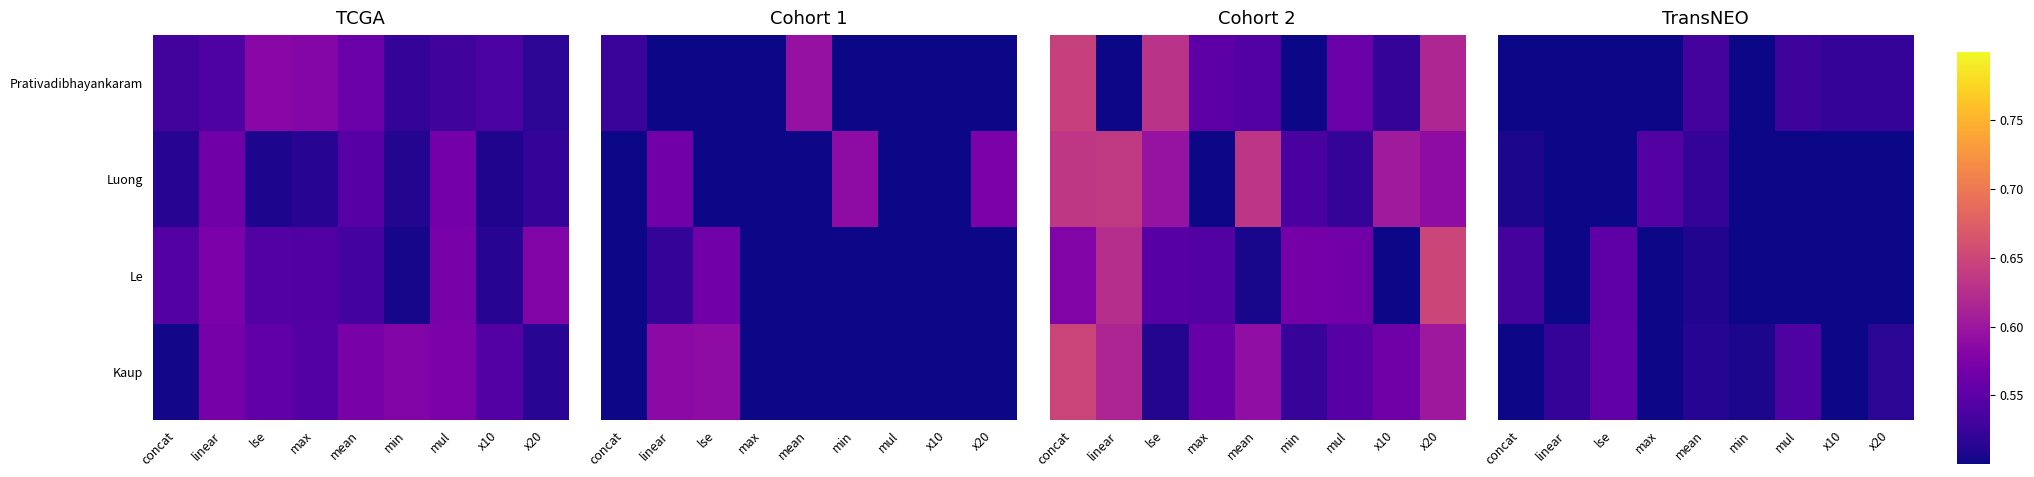

The value of Luong at x20 is 0.5. True or false?

True